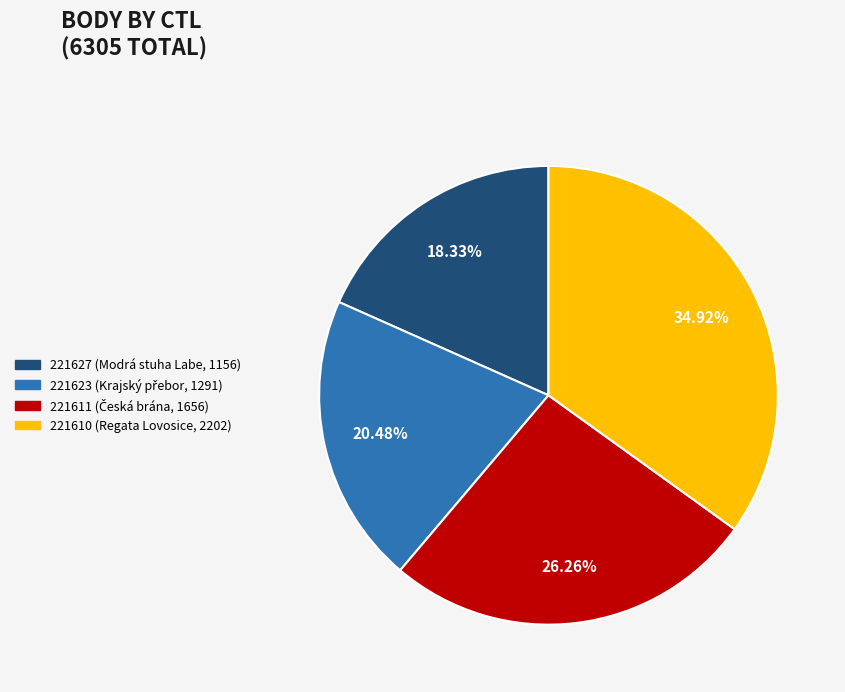

Which slice is the largest?

221610